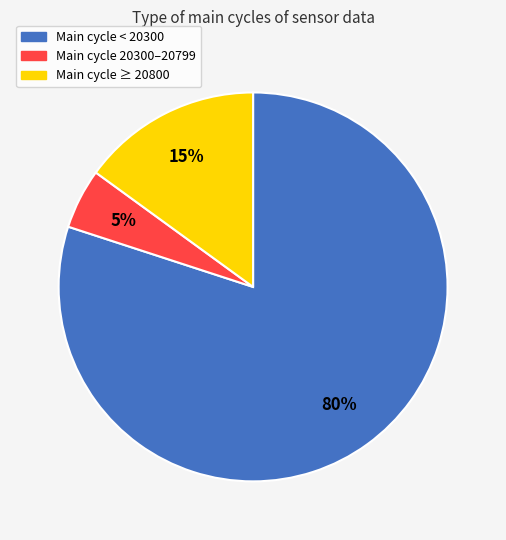

Rank the categories by value from highest to lowest.

Main cycle < 20300, Main cycle ≥ 20800, Main cycle 20300–20799